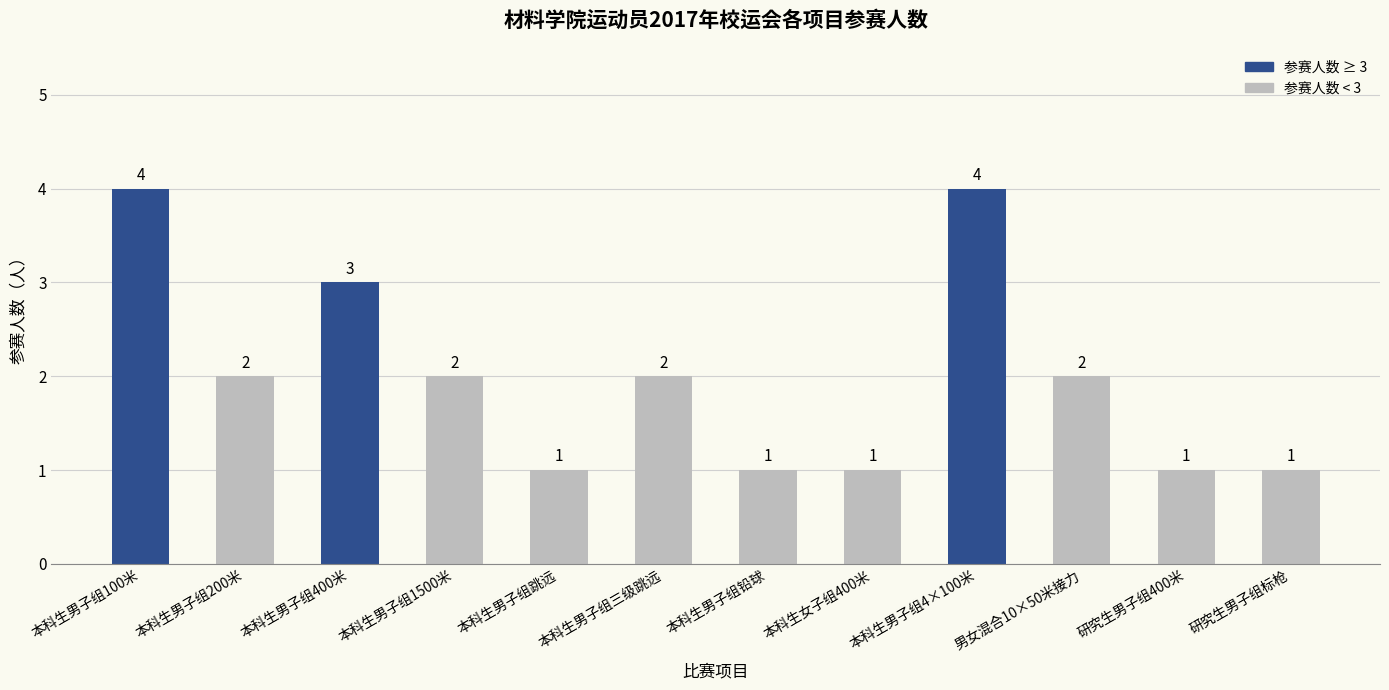

How many series are shown in this chart?

1